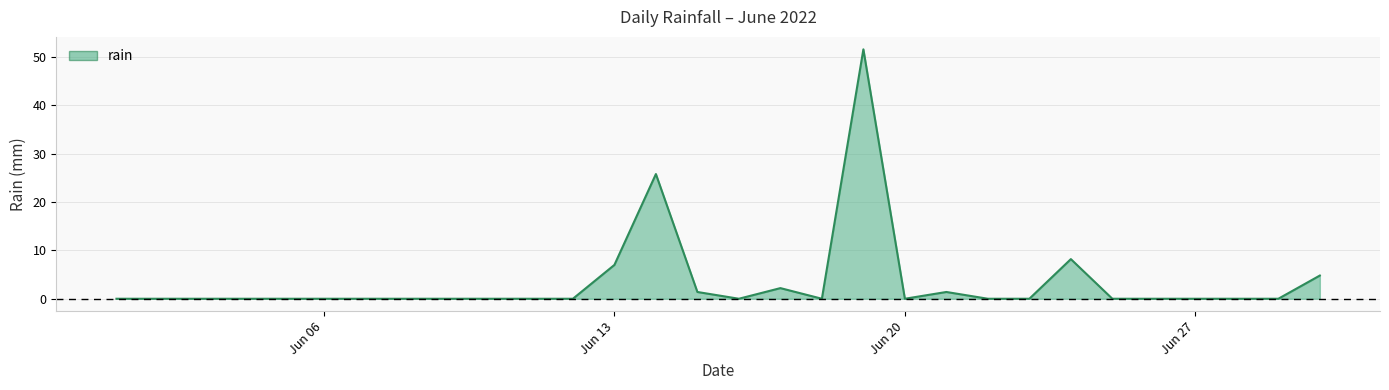

What is the maximum value shown in the chart?

51.6